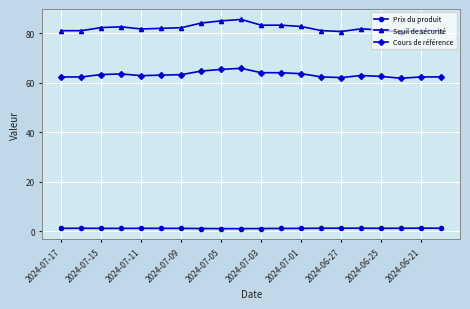

How many lines are shown in the chart?

3